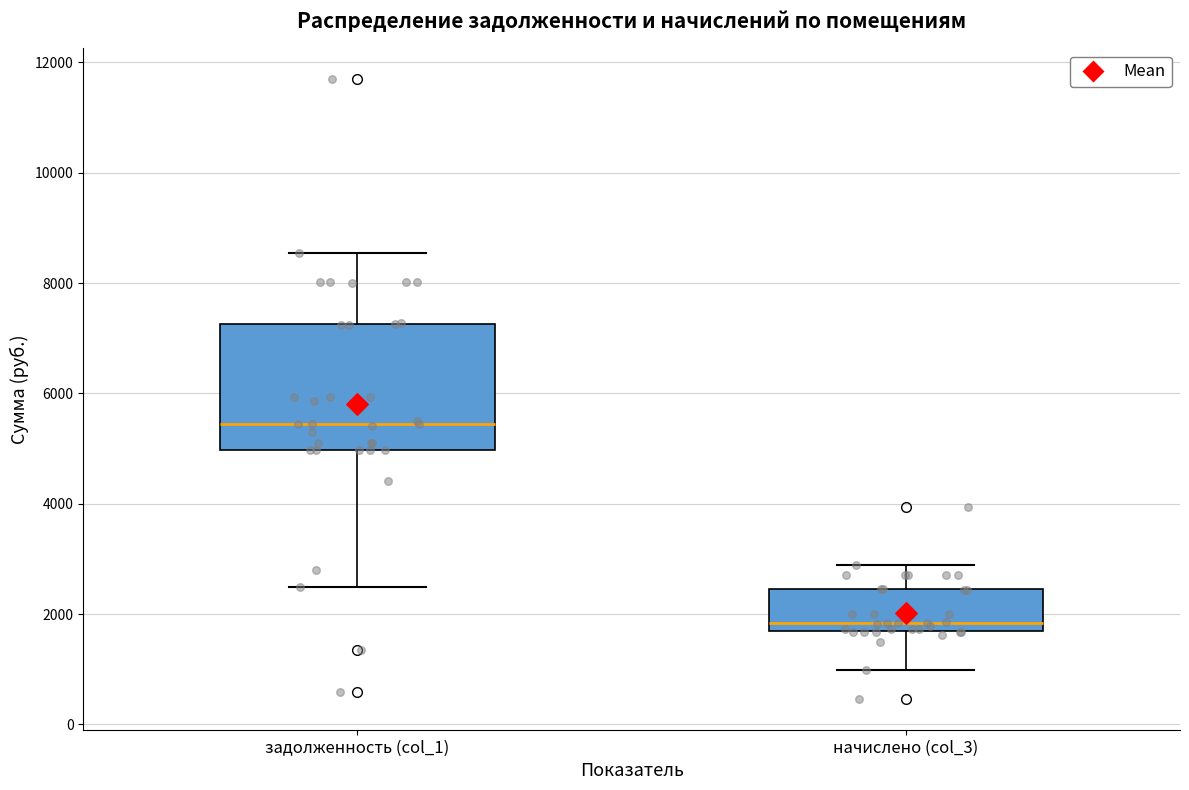

Reading left to right, transcribe this box plot: for each box, give where its median line is, the range the box spans, and where its two whiskers end, as read against the y-axis. The values are not printed on the chart, so give them approximately, as read against the axis.

задолженность (col_1): median 5400, box 5000 to 7200, whiskers 2400 to 8600
начислено (col_3): median 1800, box 1600 to 2400, whiskers 1000 to 2800